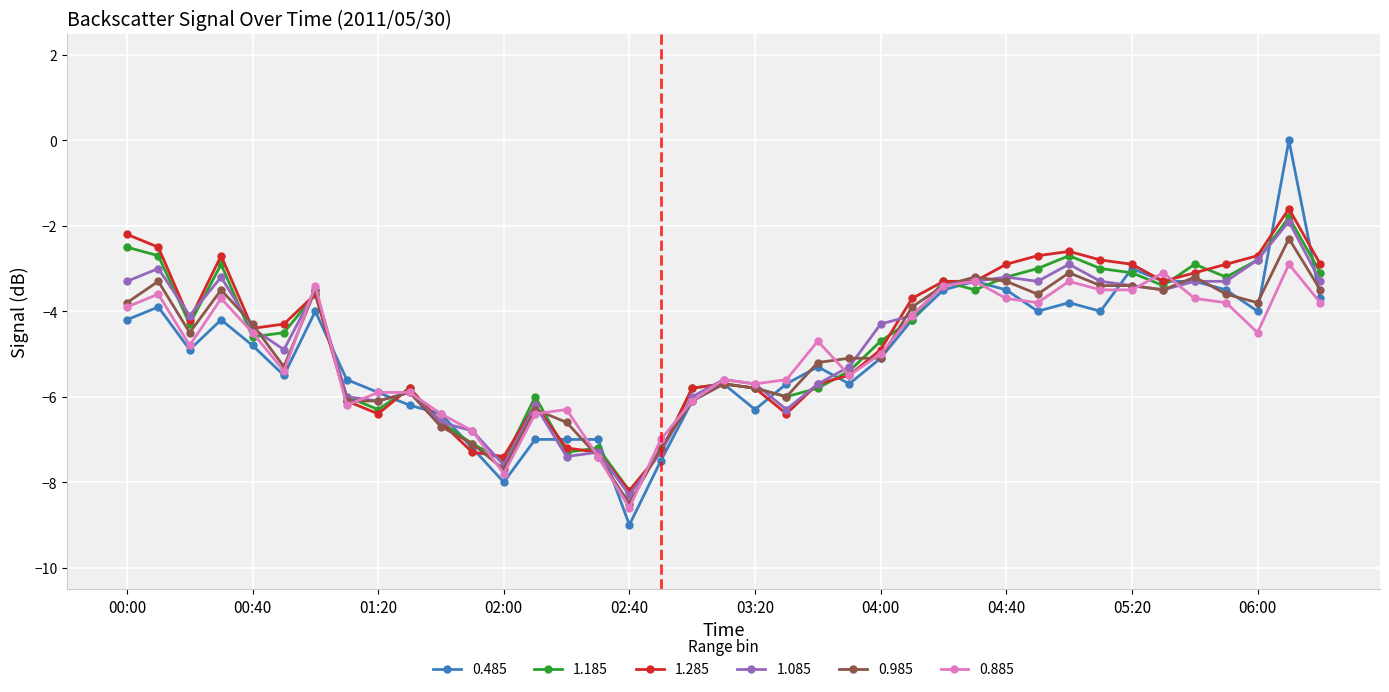

How many data points in 1.285 are above -4?

18